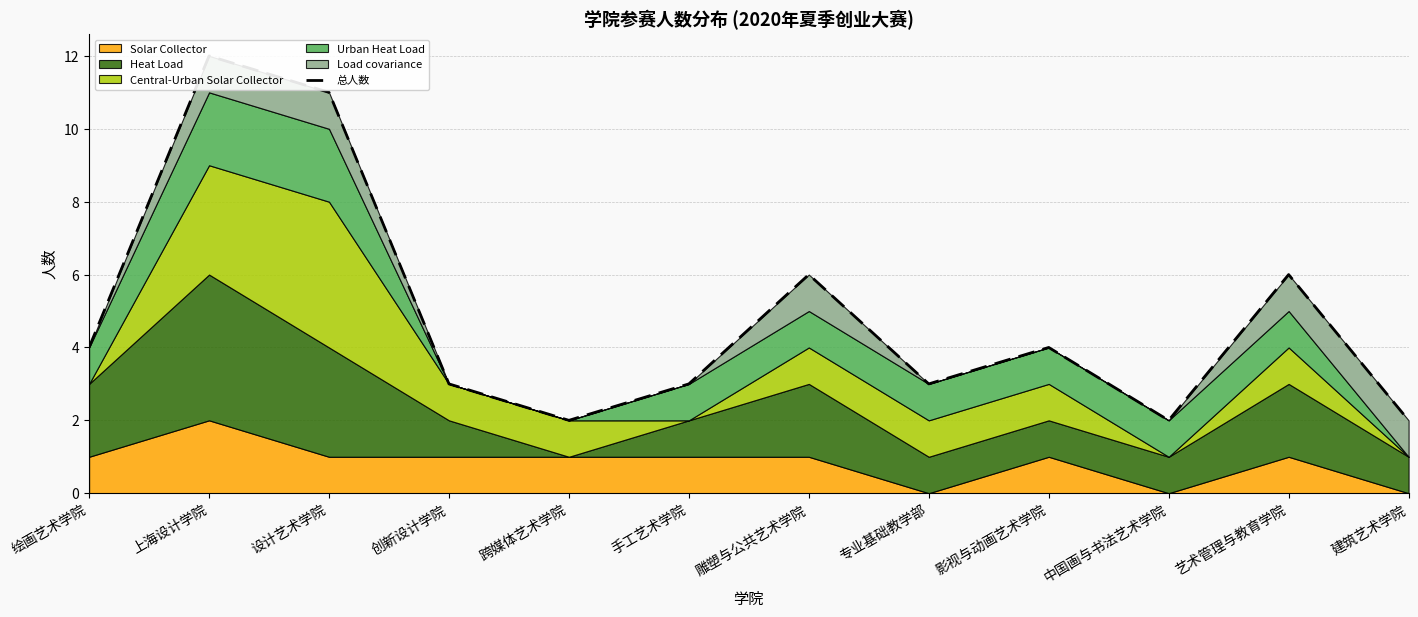

At which category does the chart reach its minimum across all series?

跨媒体艺术学院